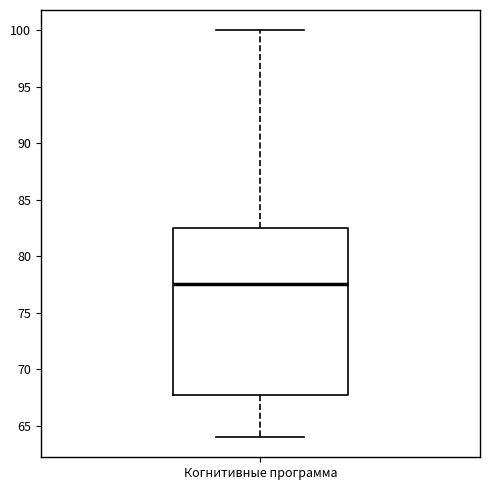

Read this box plot against the y-axis: the position of the median line, the range covered by the box, and the ends of both whiskers. The values are not printed on the chart, so give them approximately, as read against the axis.

median 77.5, box 68.0 to 82.5, whiskers 64.0 to 100.0